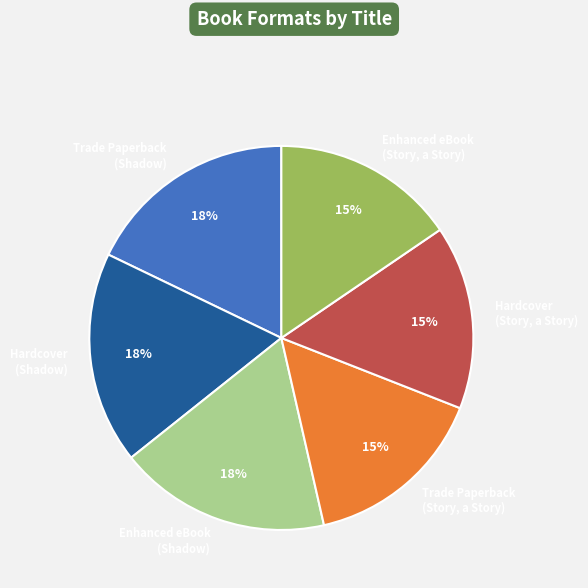

What is the ratio of the value at Trade Paperback (Shadow) to the value at Hardcover (Story, a Story)?

1.2